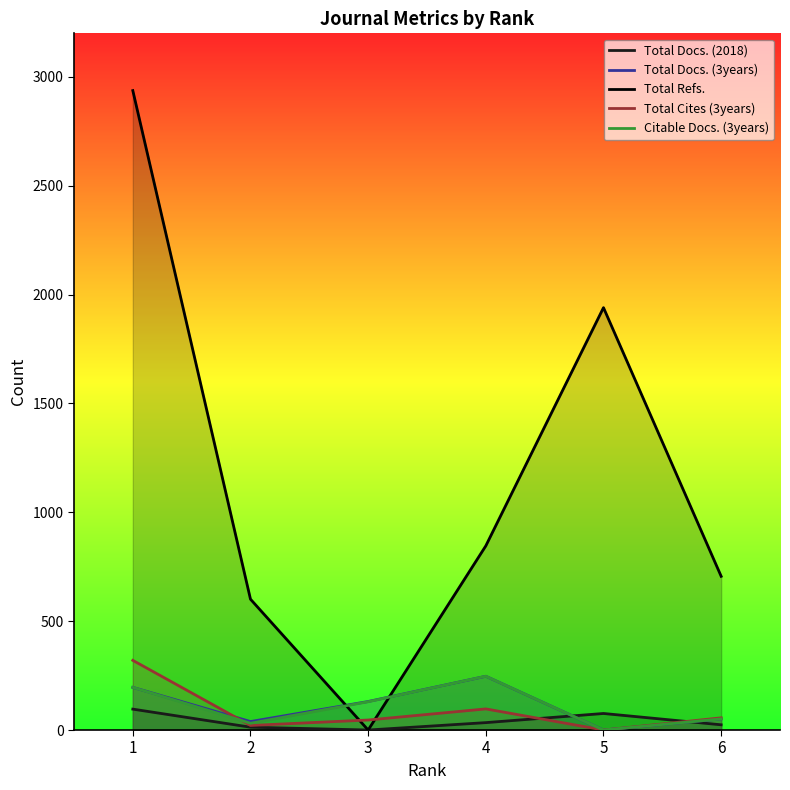

Reading left to right, transcribe all the data shown in this chart.

Total Docs. (2018): 96	13	0	34	76	24
Total Docs. (3years): 196	39	131	247	0	51
Total Refs.: 2937	601	0	846	1940	706
Total Cites (3years): 320	21	46	97	0	56
Citable Docs. (3years): 196	31	130	247	0	51